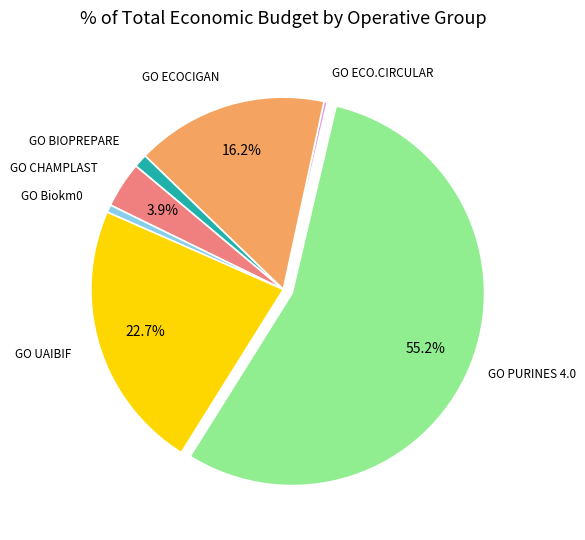

To the nearest percent, what portion does GO UAIBIF represent?

23%